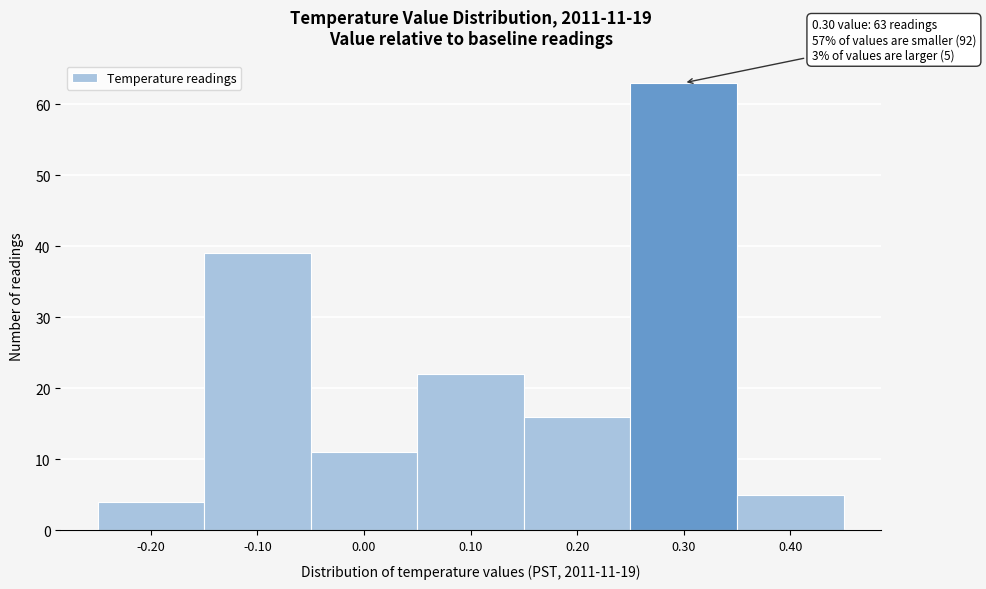

Over which range of the x-axis is the bar tallest?

0.25 to 0.35